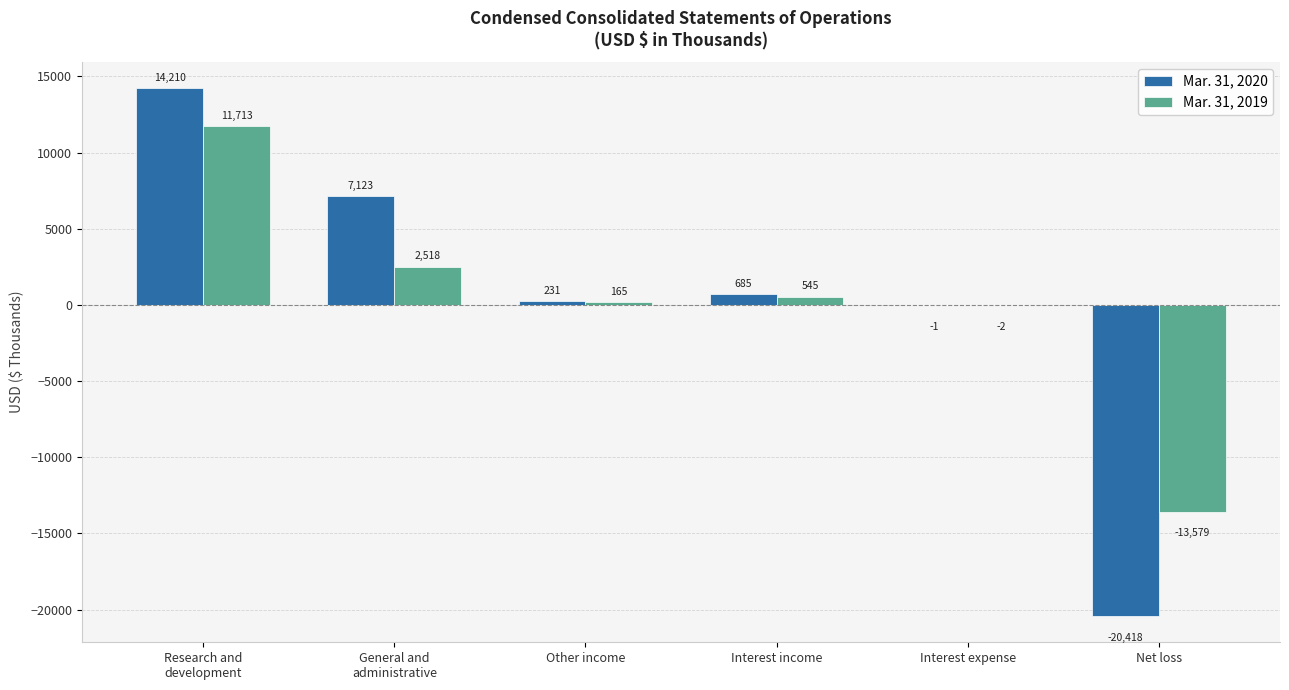

Read the Mar. 31, 2020 value at Interest income.

685